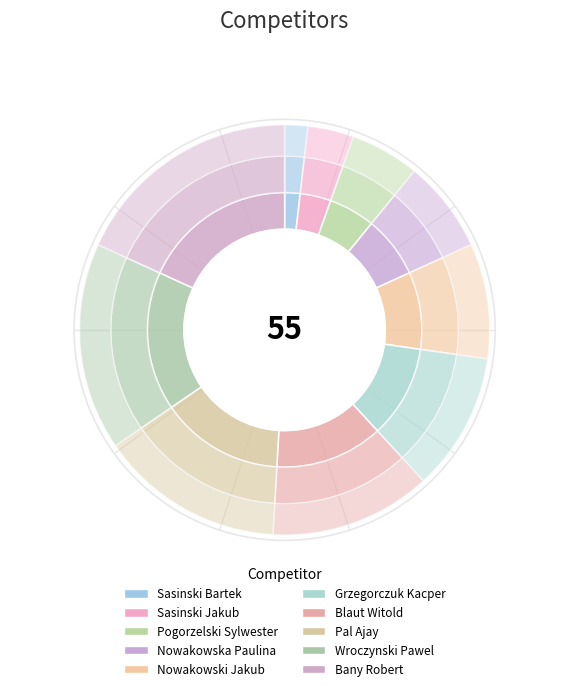

What is the change in value from Sasinski Bartek to Pal Ajay?

+7